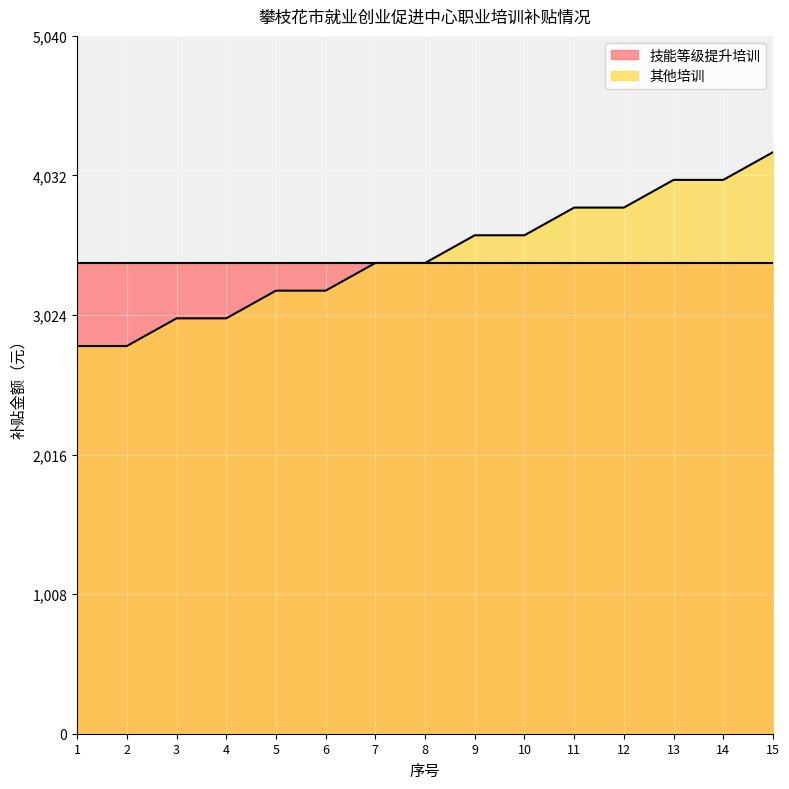

True or false: there are more than 2 points higher than both neighbors.

False